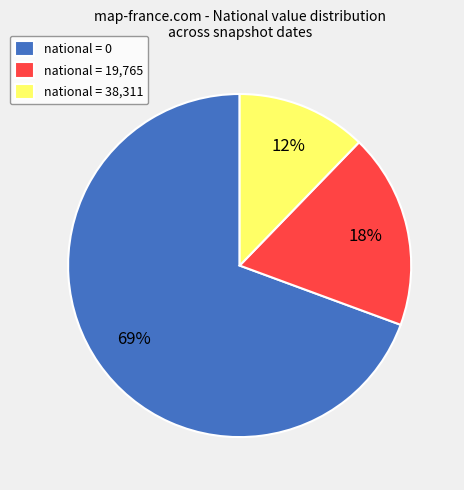

To the nearest percent, what percentage of the pie is national = 19,765?

18%